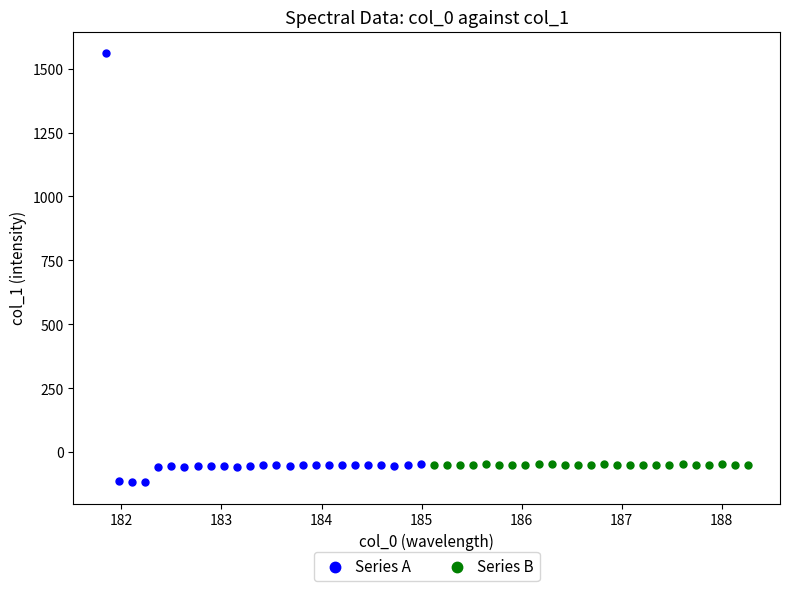

Which series reaches the maximum Y coordinate?

Series A